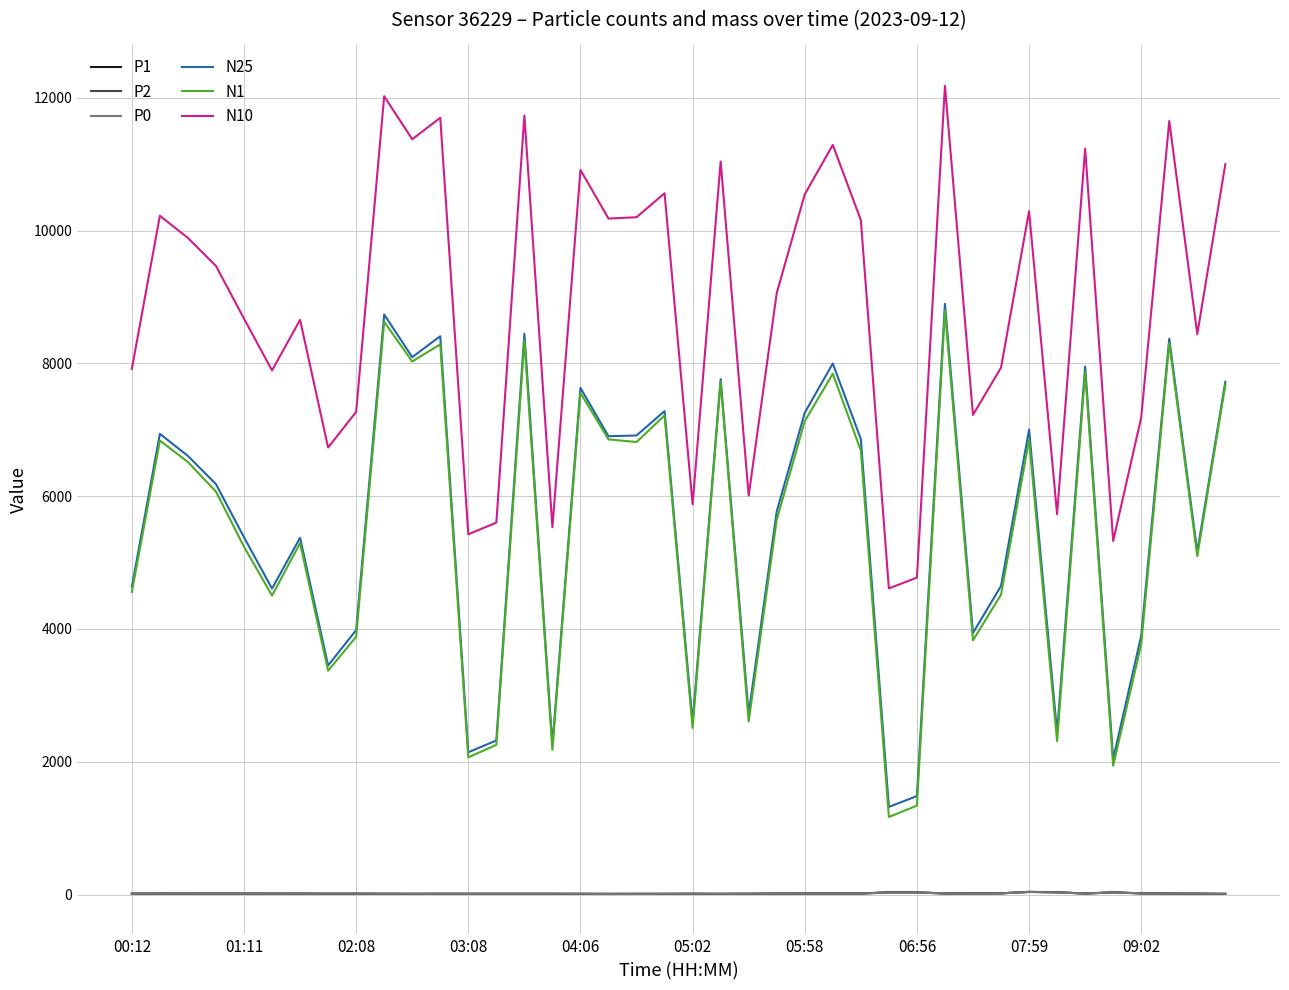

What is the lowest value of the N1 series?

1167.8